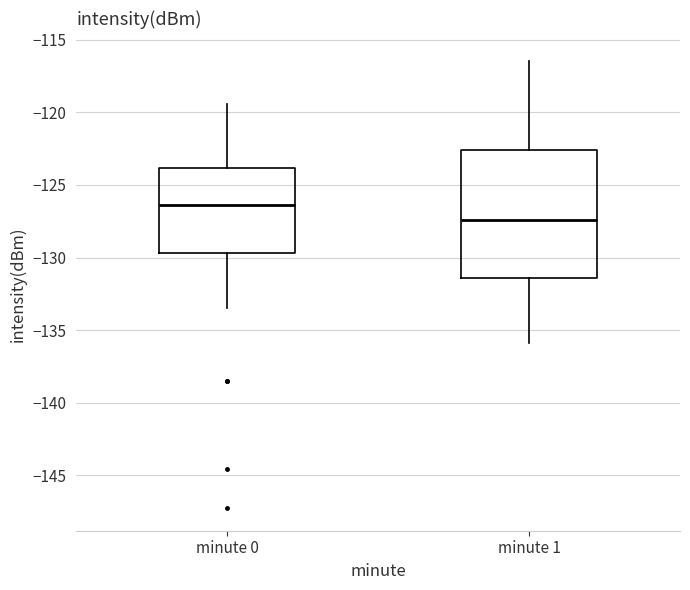

Comparing the boxes themselves (not the whiskers), which one is the tallest?

minute 1